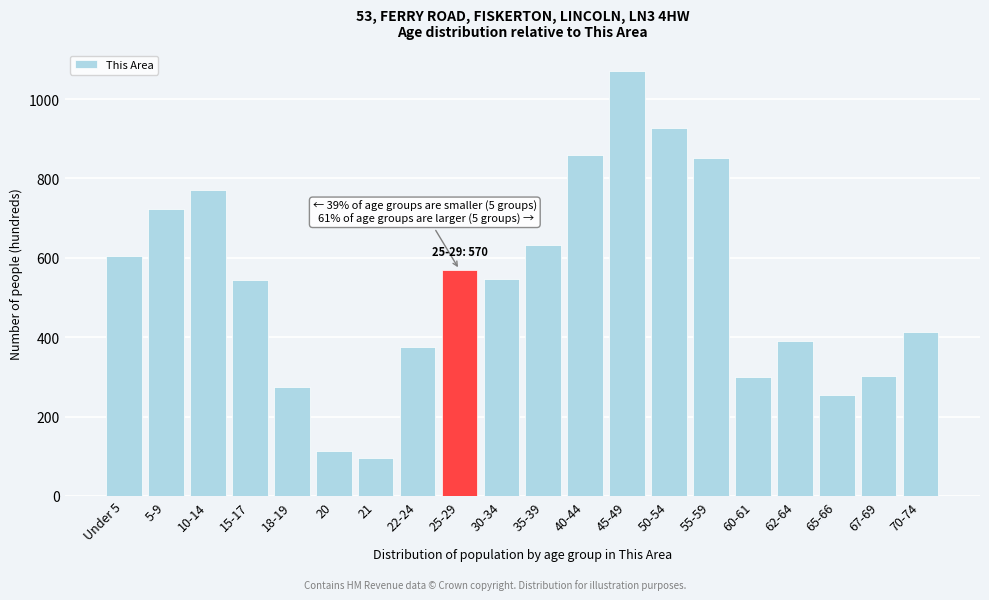

What is the approximate value at Under 5, to the nearest 10?

600